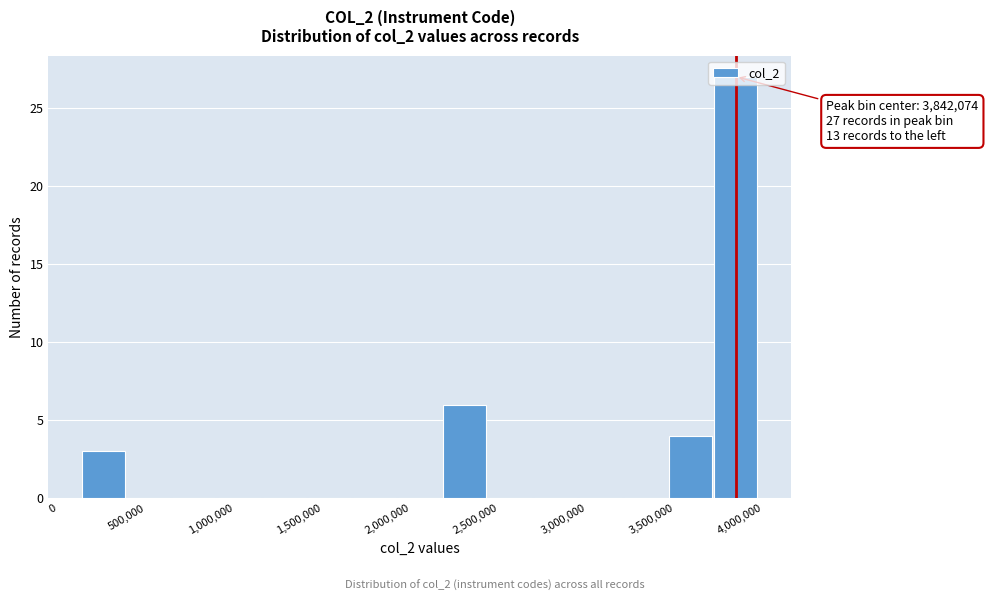

Over which range of the x-axis is the bar tallest?

3700000 to 3950000